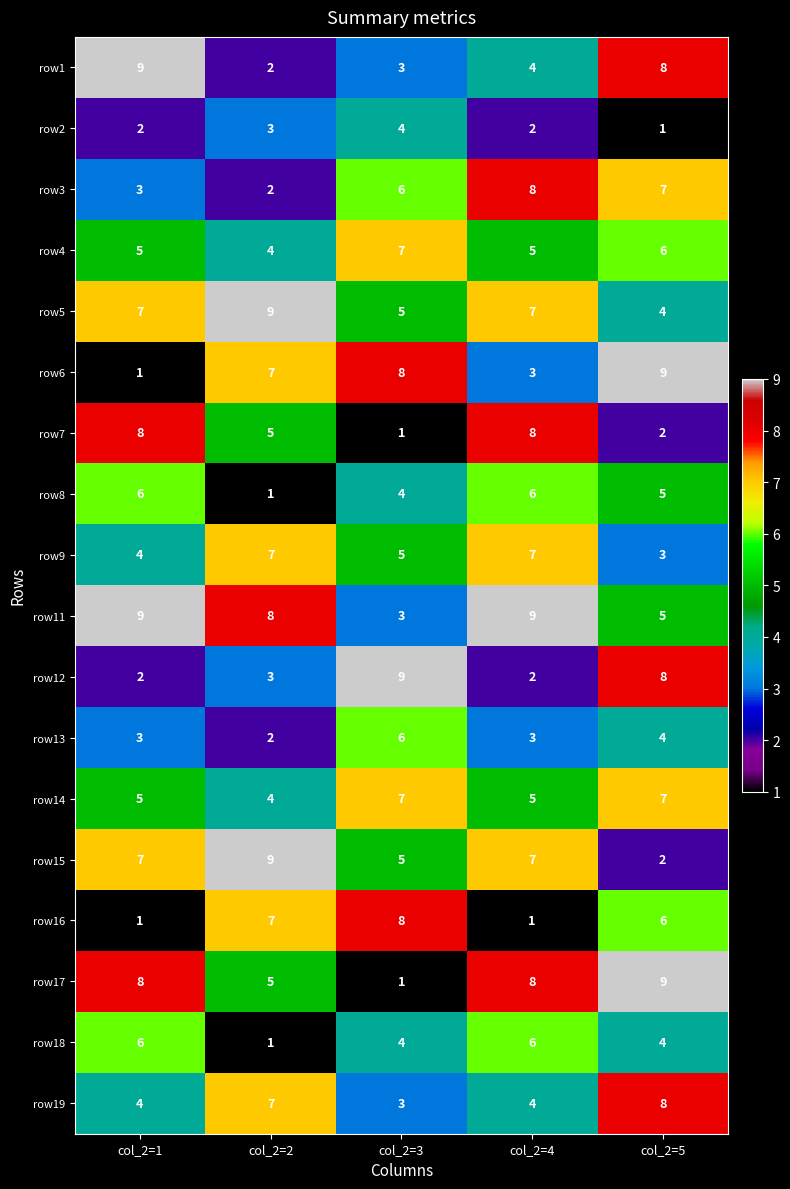

How many row5 values are between 5 and 7?

3